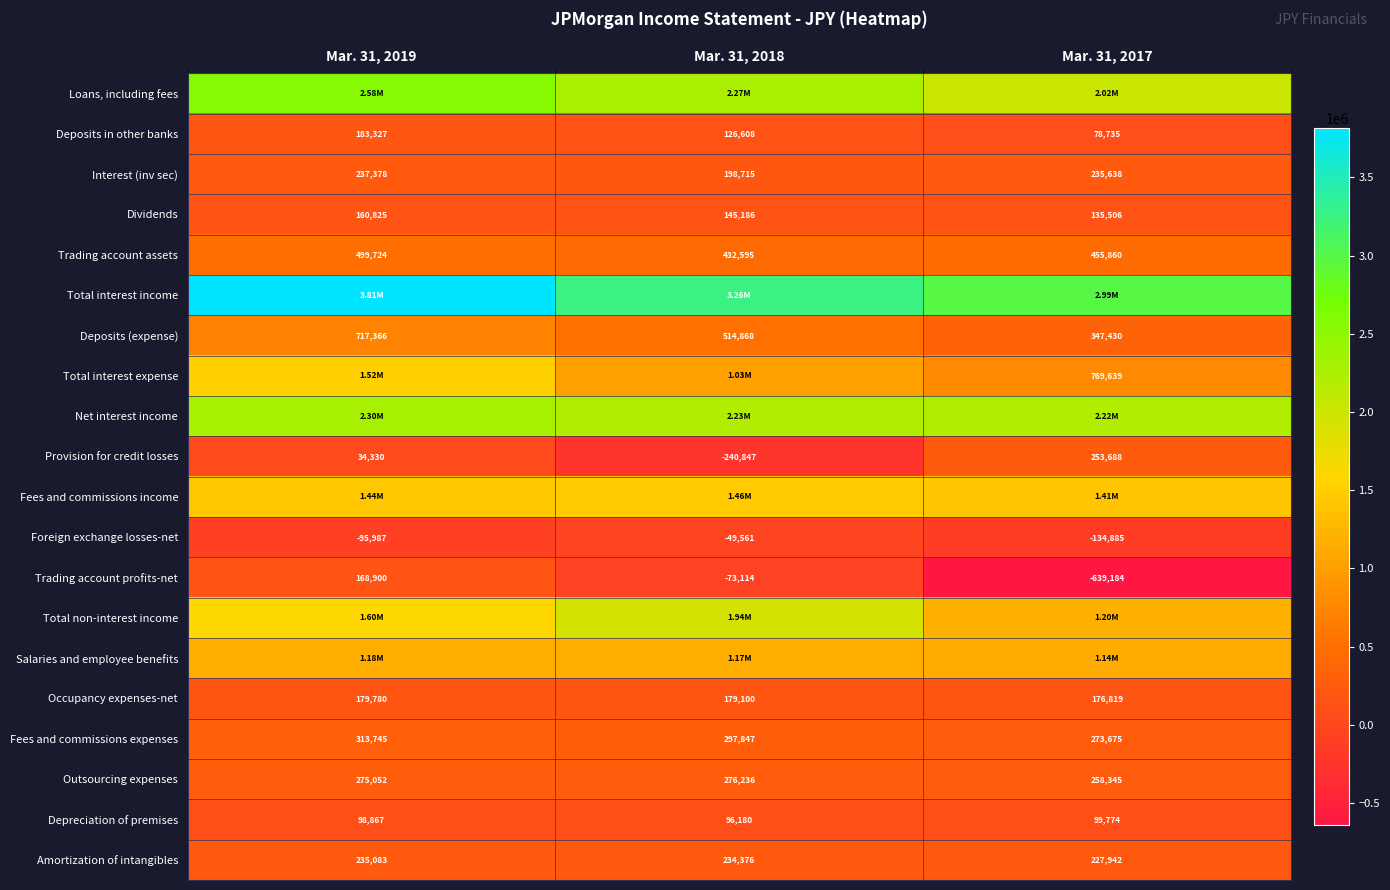

The Dividends series shows 135506 at Mar. 31, 2017. True or false?

True